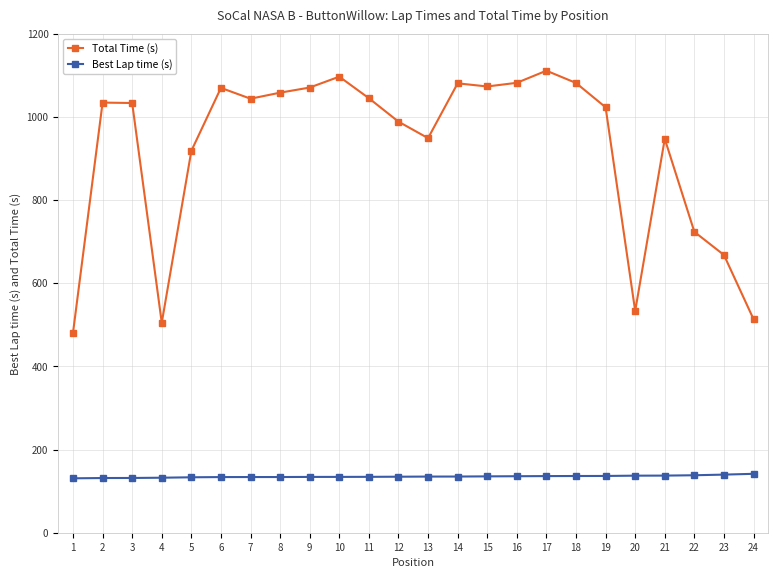

How many lines are shown in the chart?

2